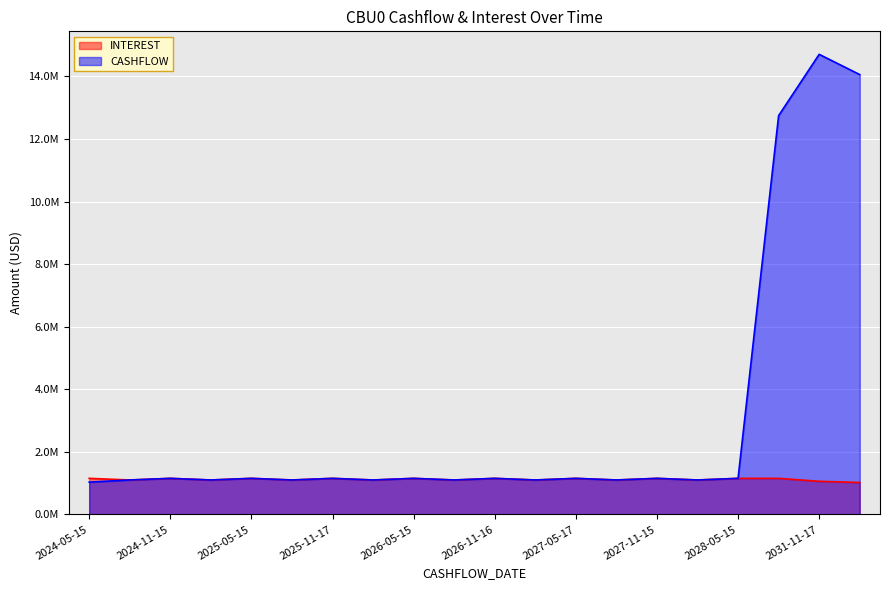

The INTEREST series shows 1101271.8 at 2027-02-16. True or false?

True